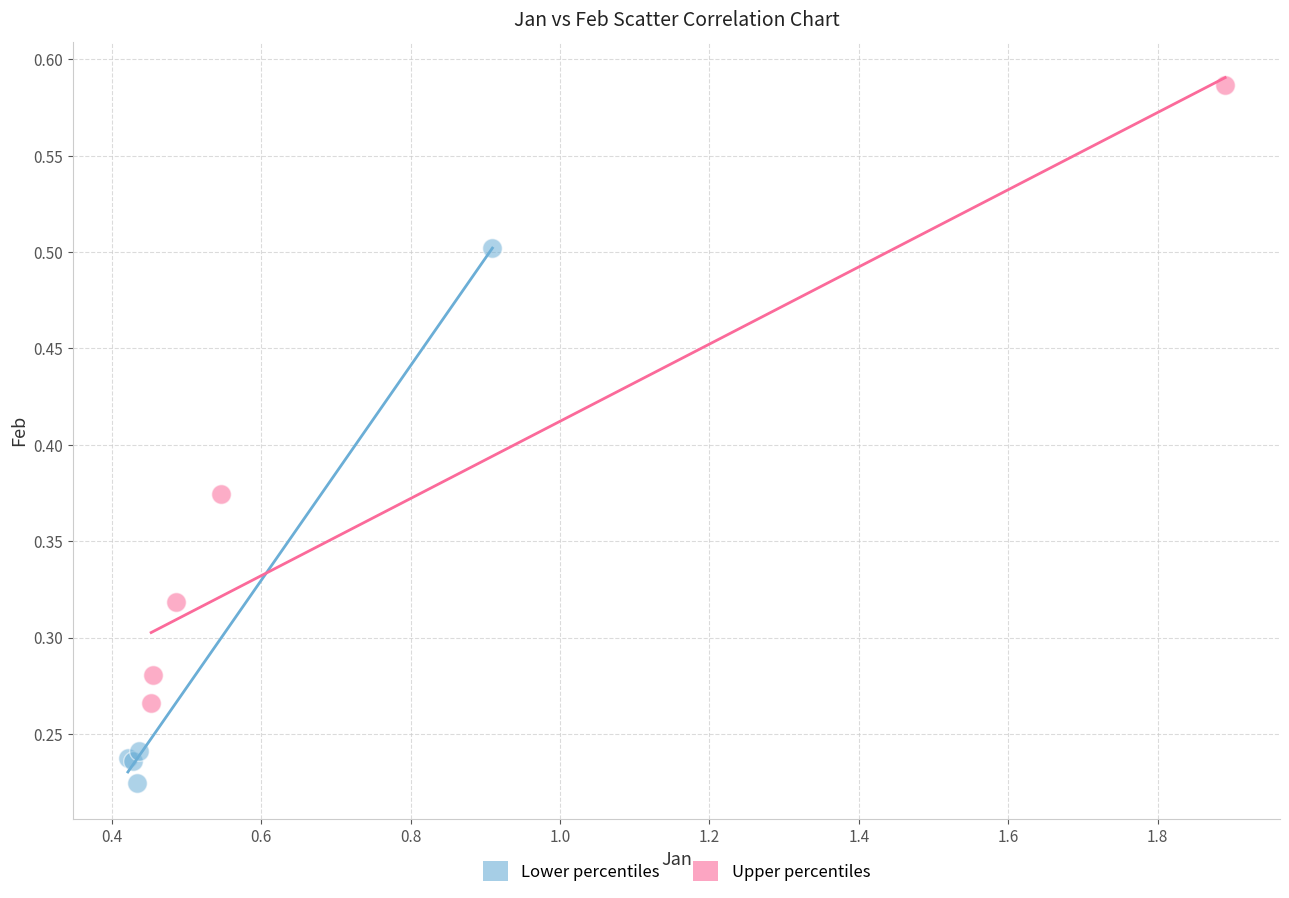

Which series contains the highest Y value?

Upper percentiles